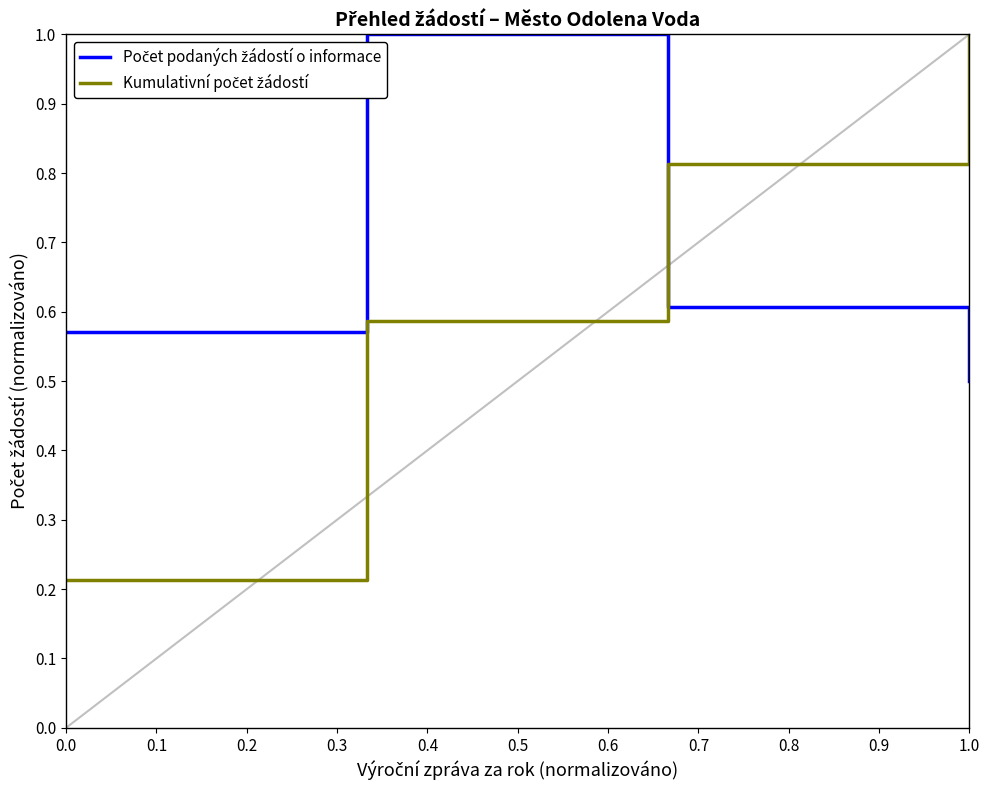

At how many categories does at least one series exceed 0?

4